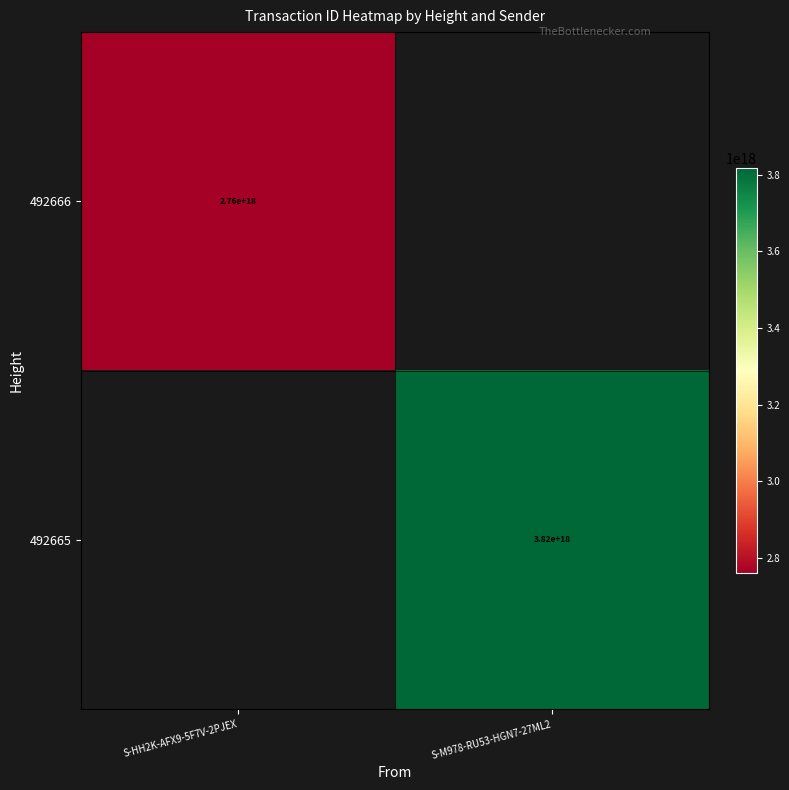

What is the smallest value displayed?

2760371210937079808.0